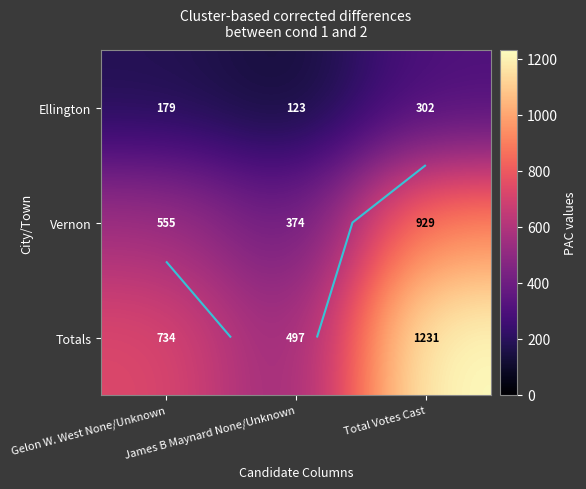

What is the average value of the Totals series?

821